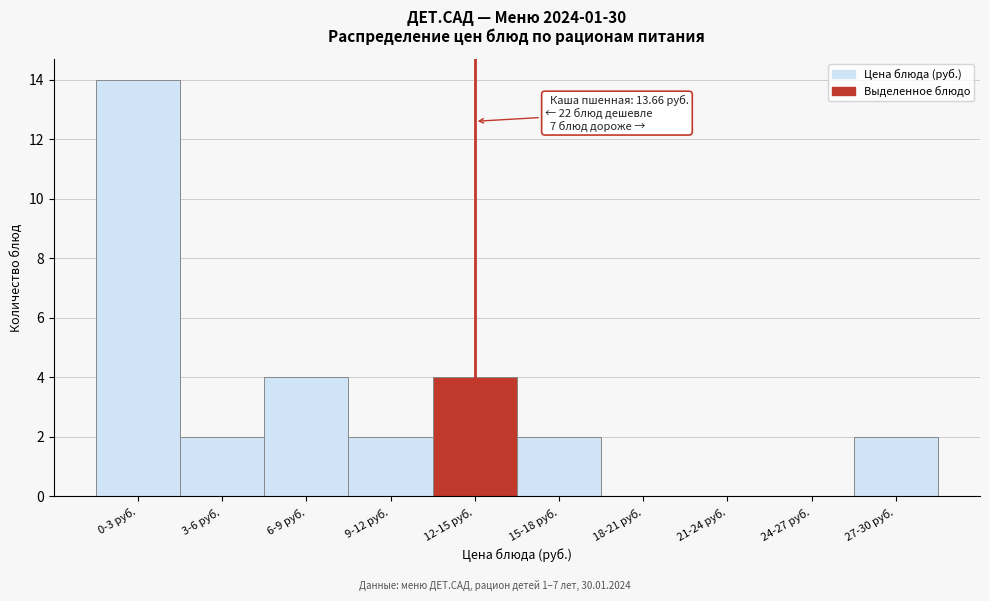

Reading right to left, extract all data points from this chart.

27-30 руб.=2	24-27 руб.=0	21-24 руб.=0	18-21 руб.=0	15-18 руб.=2	12-15 руб.=4	9-12 руб.=2	6-9 руб.=4	3-6 руб.=2	0-3 руб.=14